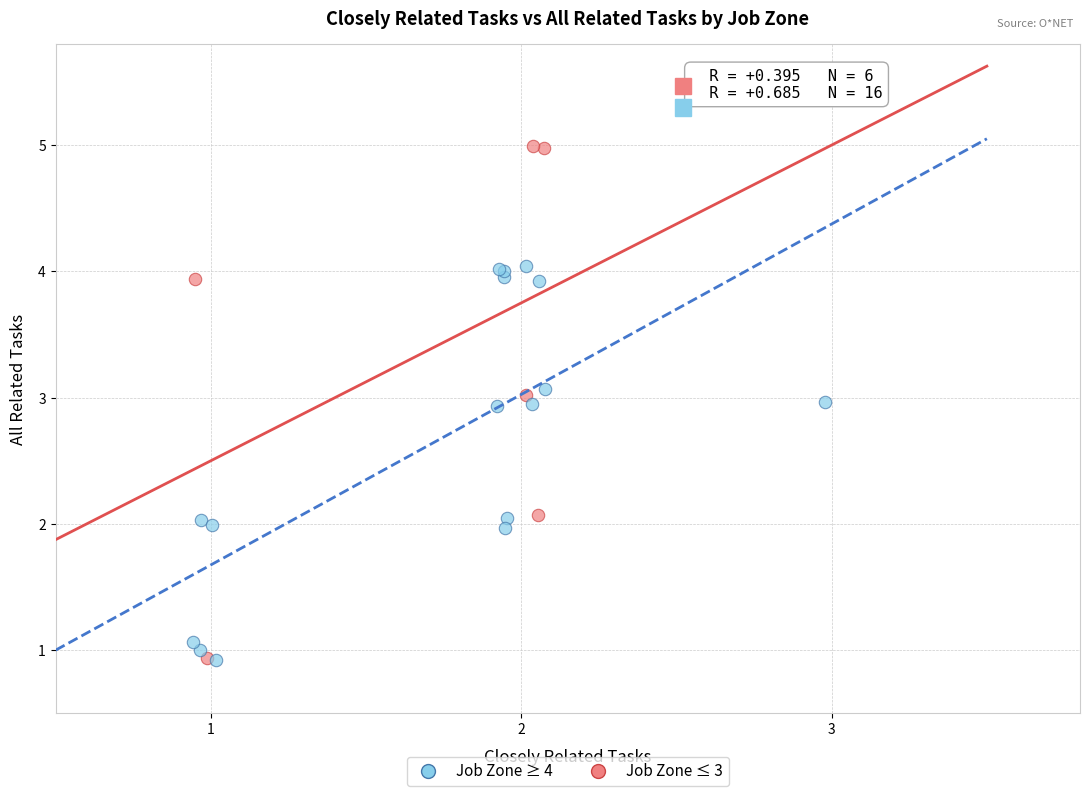

Which series reaches the maximum Y coordinate?

Job Zone ≤ 3